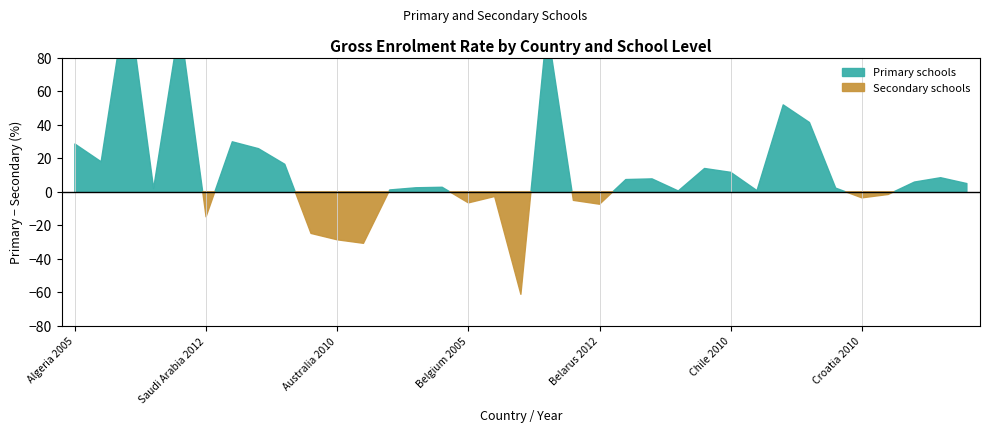

Which series changed the most between Belgium 2010 and Croatia 2010?

Primary schools